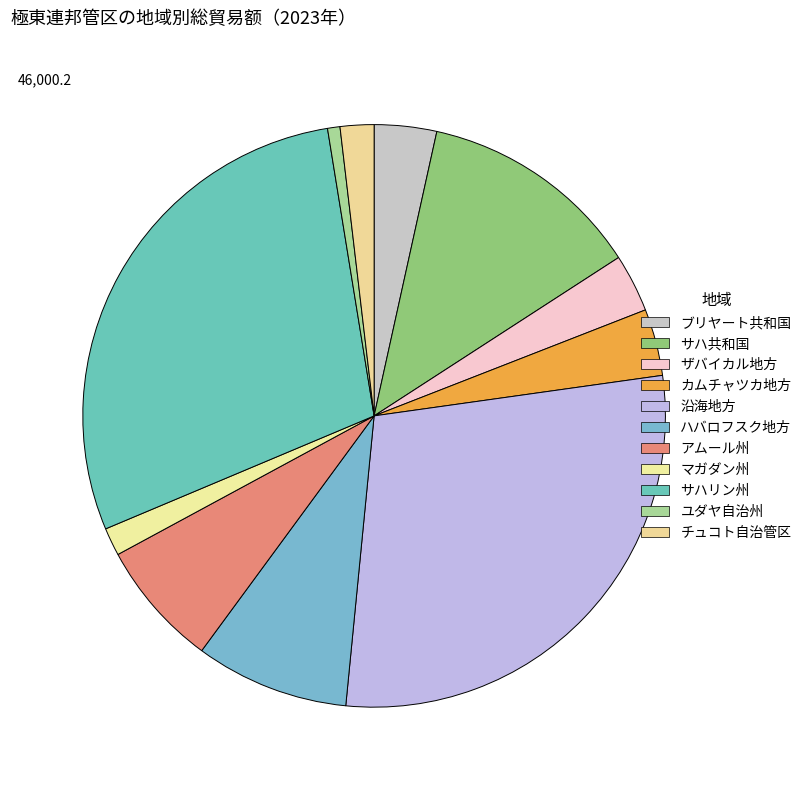

Which category has the biggest portion of the pie?

サハリン州